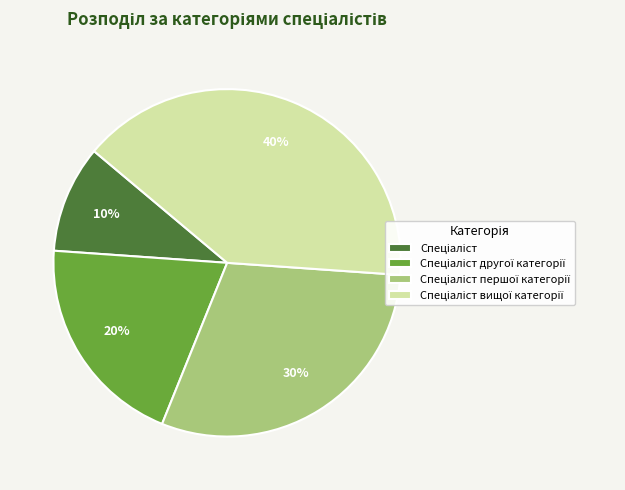

To the nearest percent, what is the average slice percentage?

25%